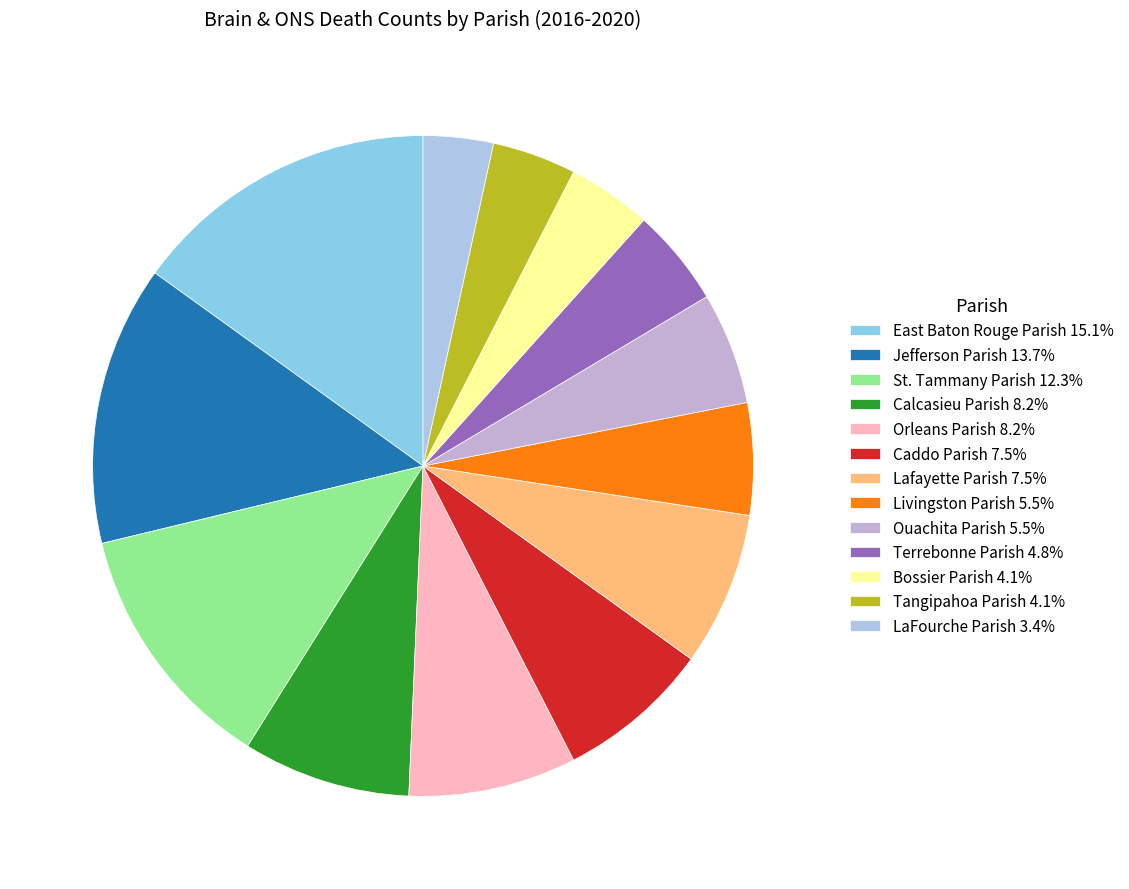

Which slice is the largest?

East Baton Rouge Parish